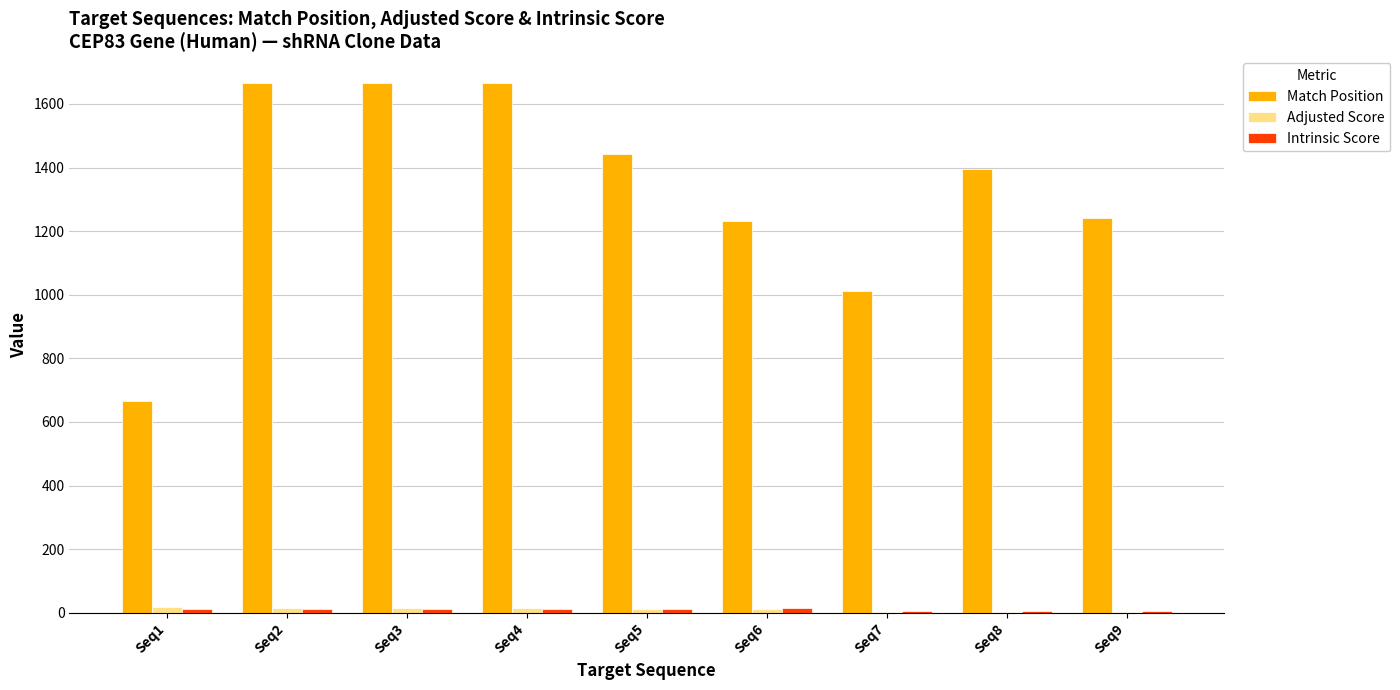

Which series has the largest total across all categories?

Match Position